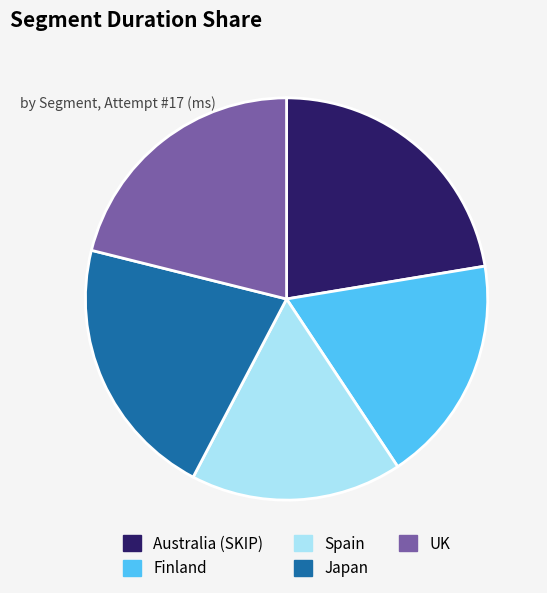

What is the smallest slice in the pie chart?

Spain